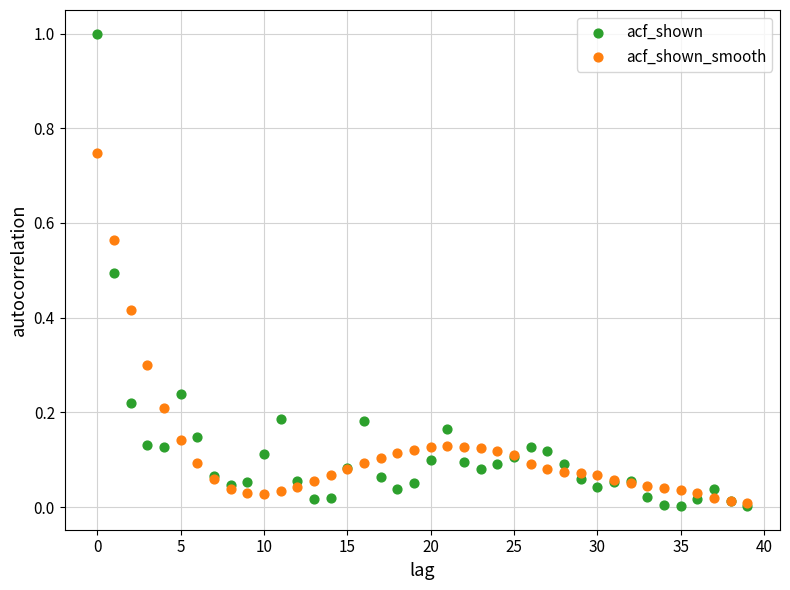

Which series has the largest Y range (max minus min)?

acf_shown